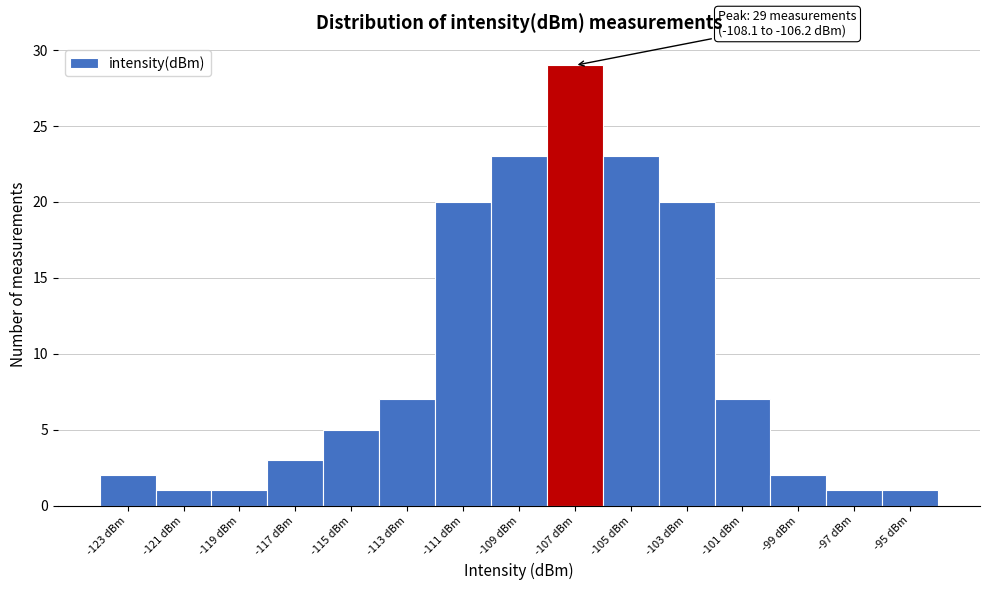

Reading left to right, what are all the values shown in this chart?

-123 dBm=2	-121 dBm=1	-119 dBm=1	-117 dBm=3	-115 dBm=5	-113 dBm=7	-111 dBm=20	-109 dBm=23	-107 dBm=29	-105 dBm=23	-103 dBm=20	-101 dBm=7	-99 dBm=2	-97 dBm=1	-95 dBm=1